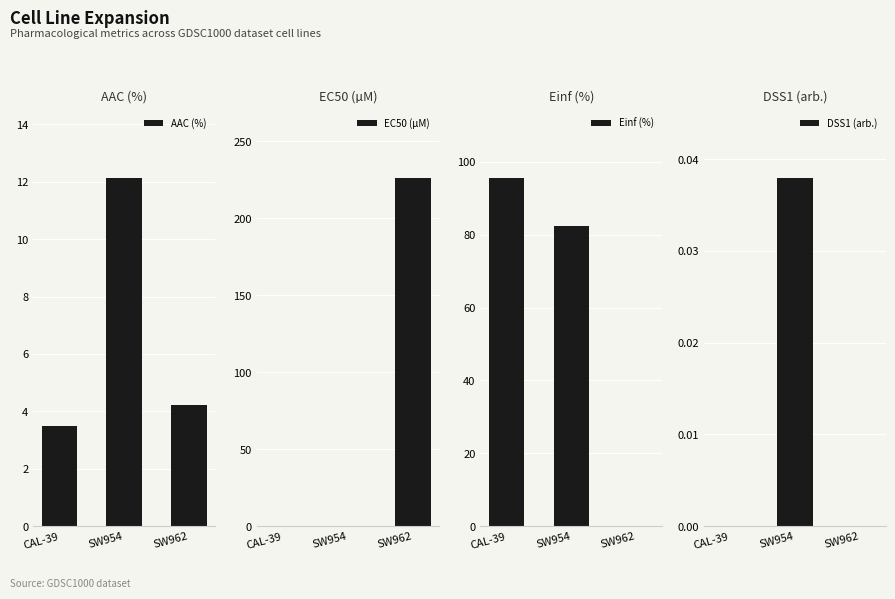

Reading left to right, list all the values displayed in this chart.

AAC (%): 3.5	12.1	4.2
EC50 (µM): 0.0	0.4	226.0
Einf (%): 95.4	82.3	0.0
DSS1 (arb.): 0.0	0.0	0.0